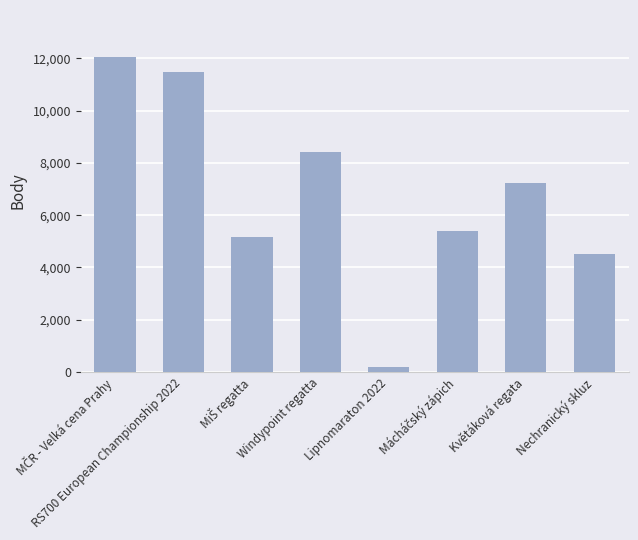

Between Nechranický skluz and Květáková regata, which is larger?

Květáková regata